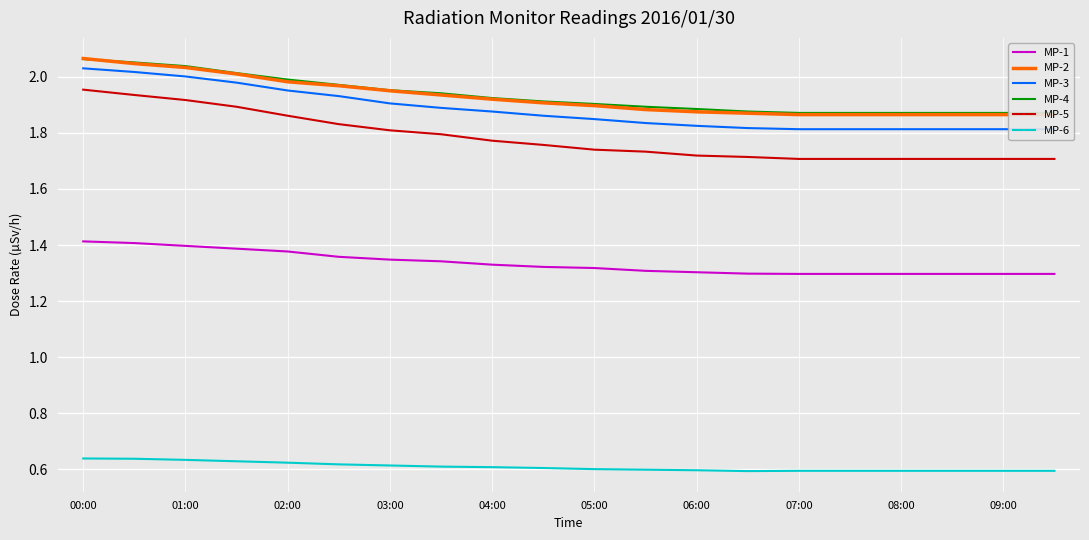

True or false: MP-1 and MP-6 intersect in this chart.

False